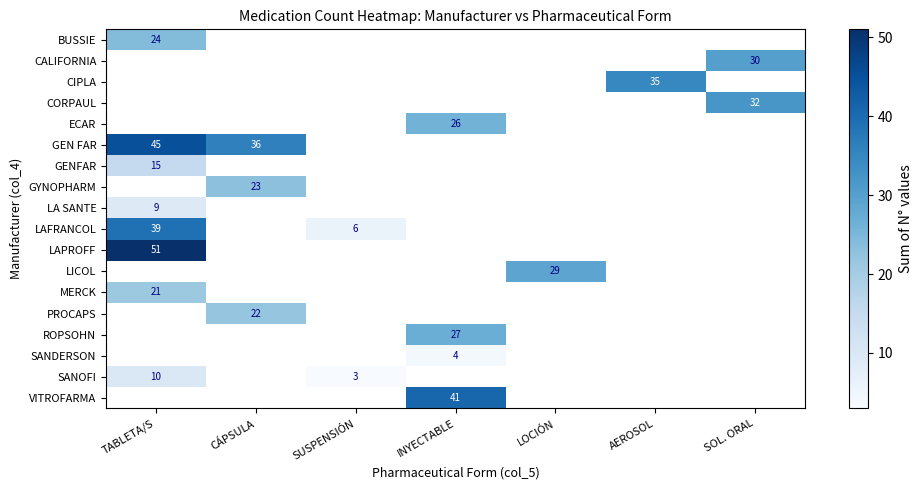

How many positive values does the LA SANTE series have?

1